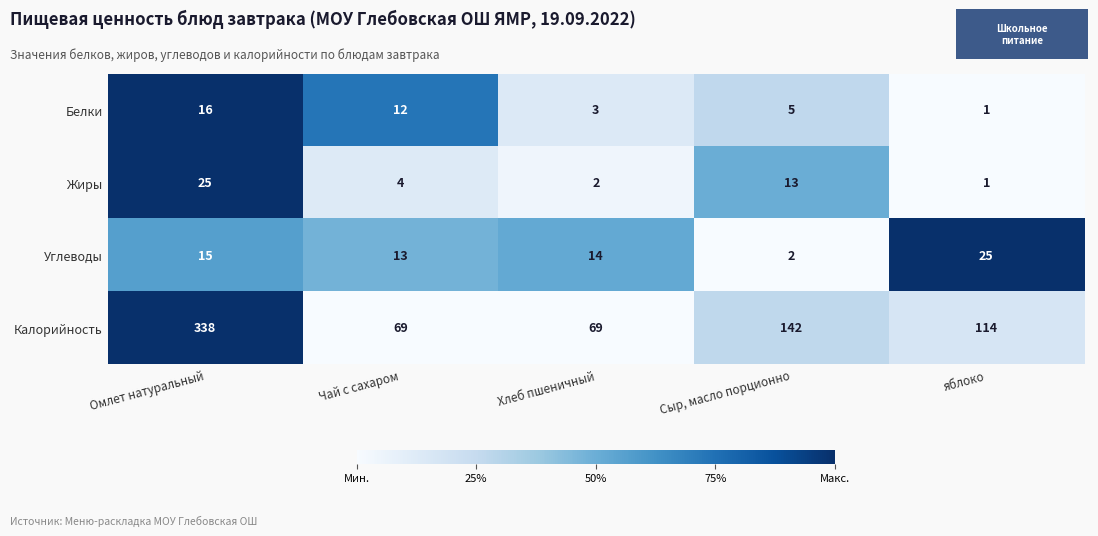

Reading left to right, transcribe all the data shown in this chart.

Белки: 16	12	3	5	1
Жиры: 25	4	2	13	1
Углеводы: 15	13	14	2	25
Калорийность: 338	69	69	142	114